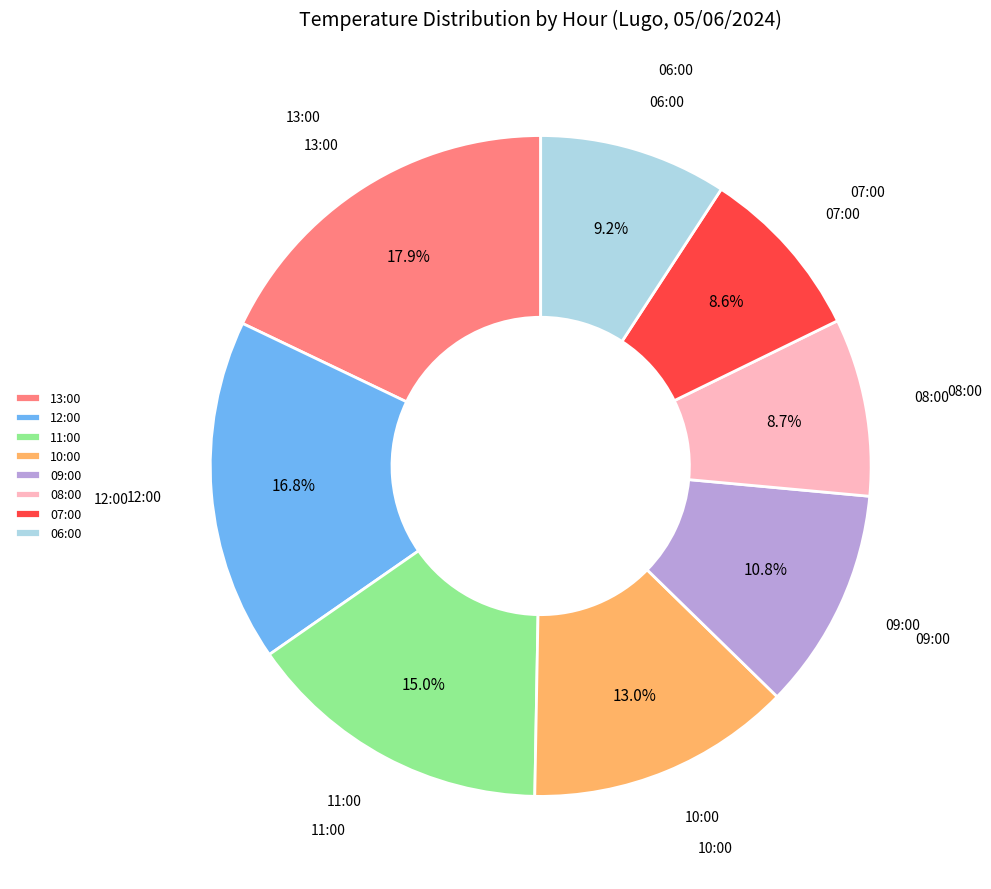

To the nearest percent, what is the difference between the 08:00 and 13:00 slice percentages?

9%